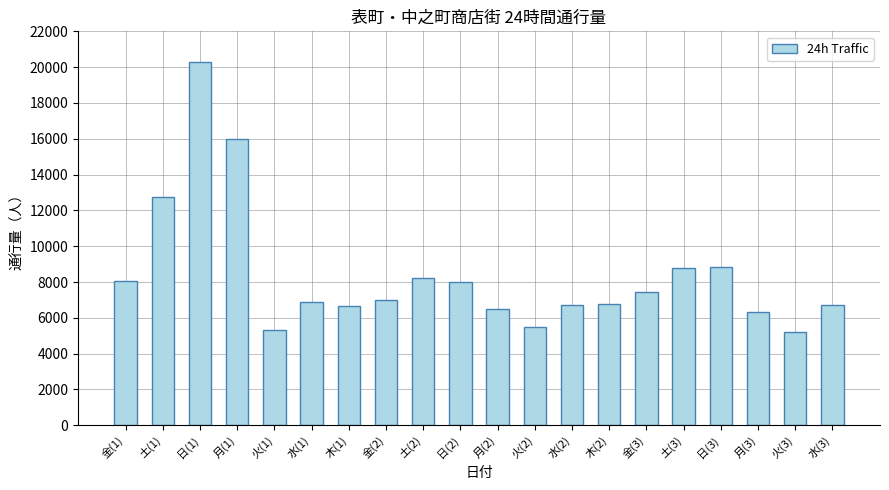

What is the average value?

8406